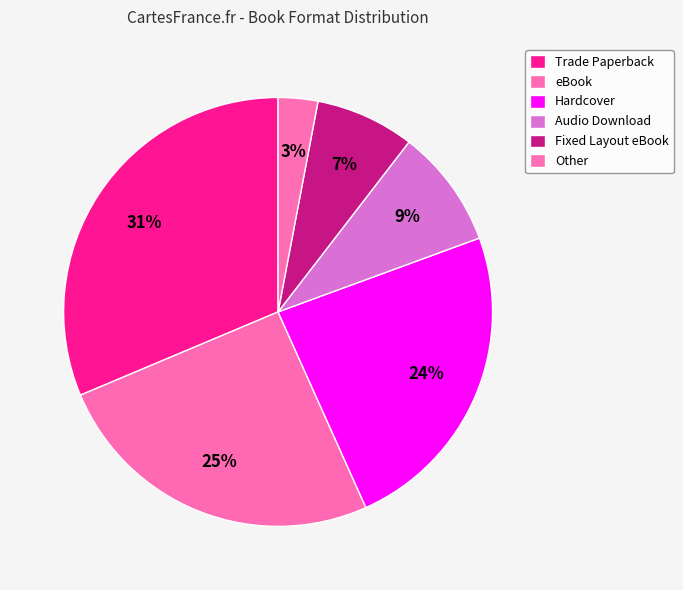

How many slices are in this pie chart?

6